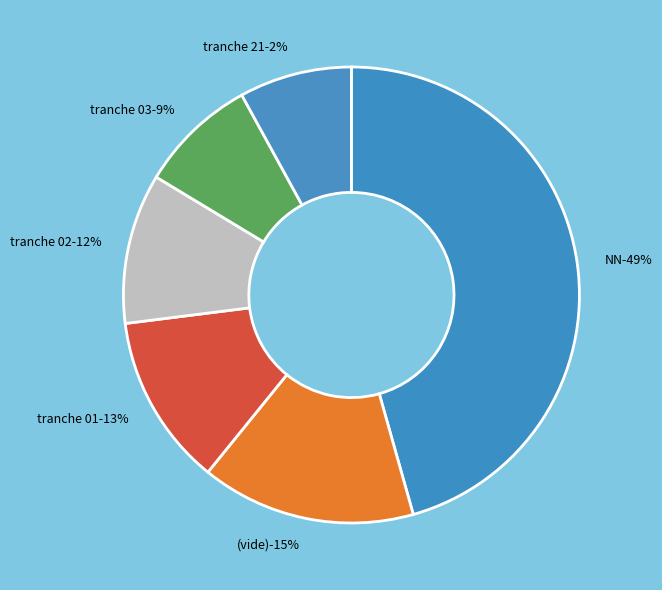

How many segments does this pie chart have?

6